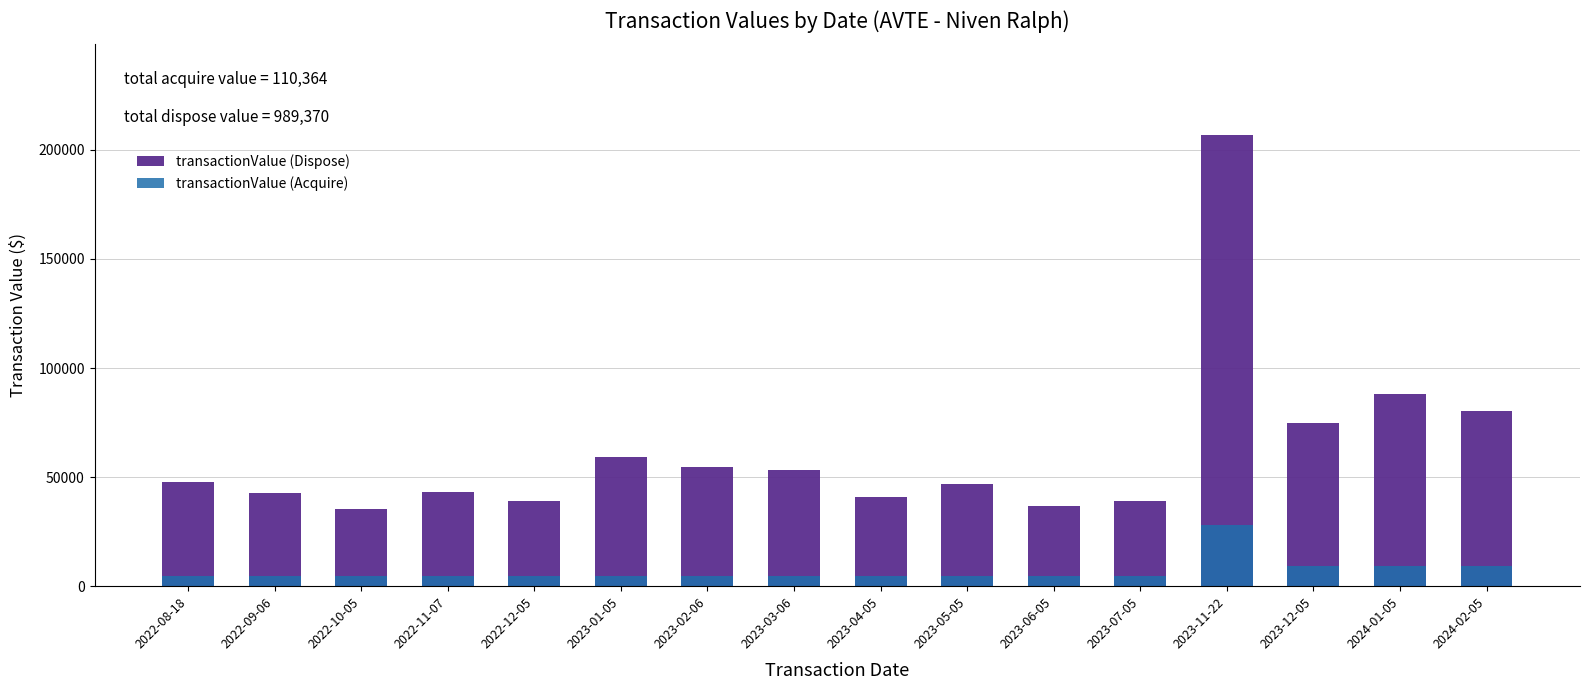

Where does the transactionValue (Dispose) series first go above 47657?

2023-01-05